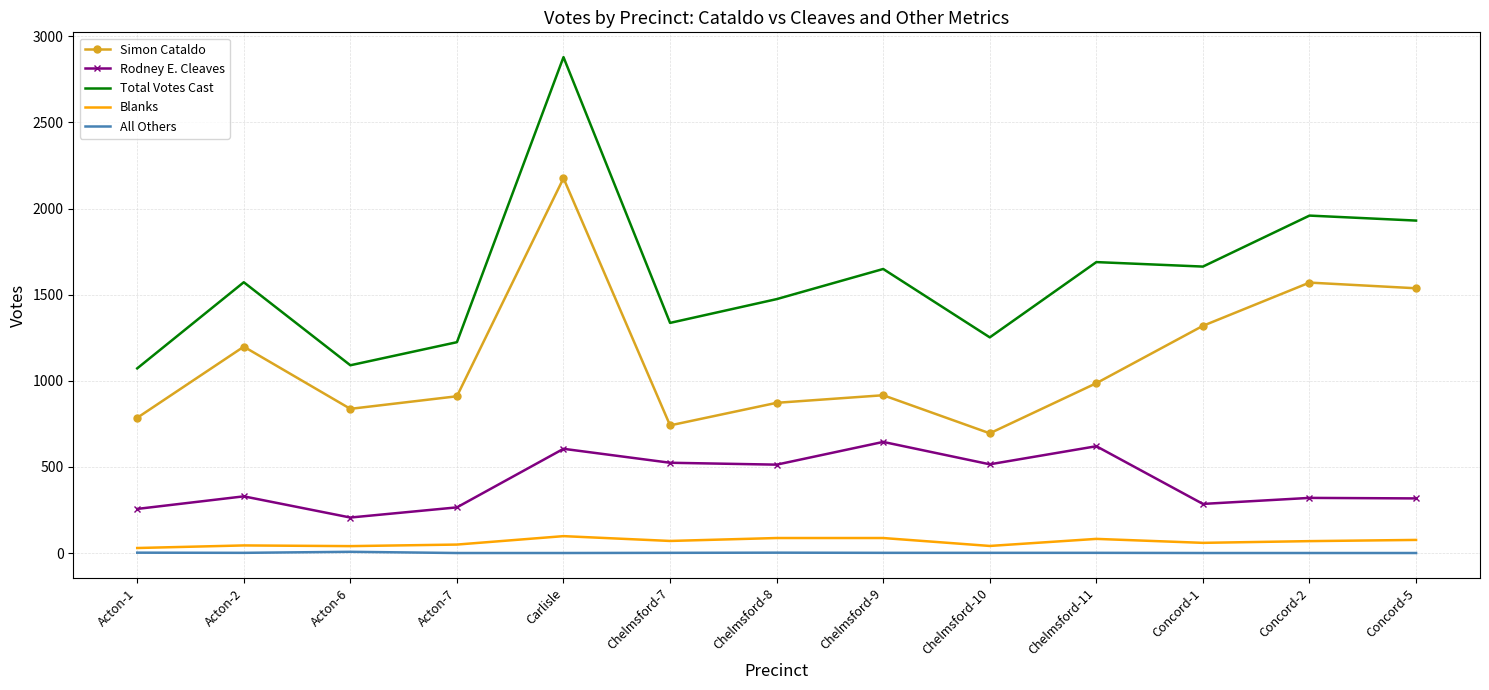

What is the difference between the highest and lowest values at Chelmsford-7?

1335